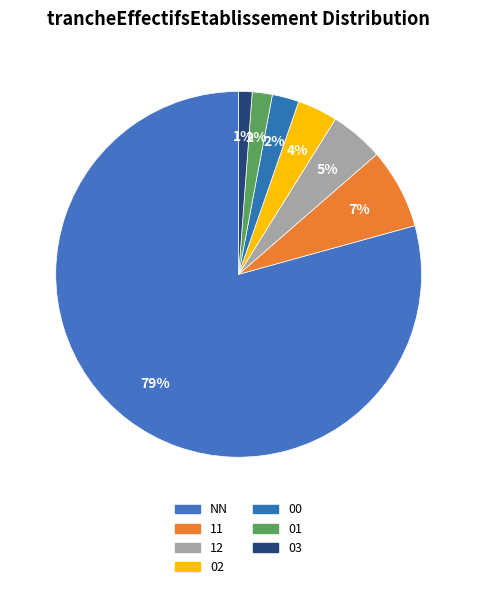

To the nearest percent, what is the average slice percentage?

14%